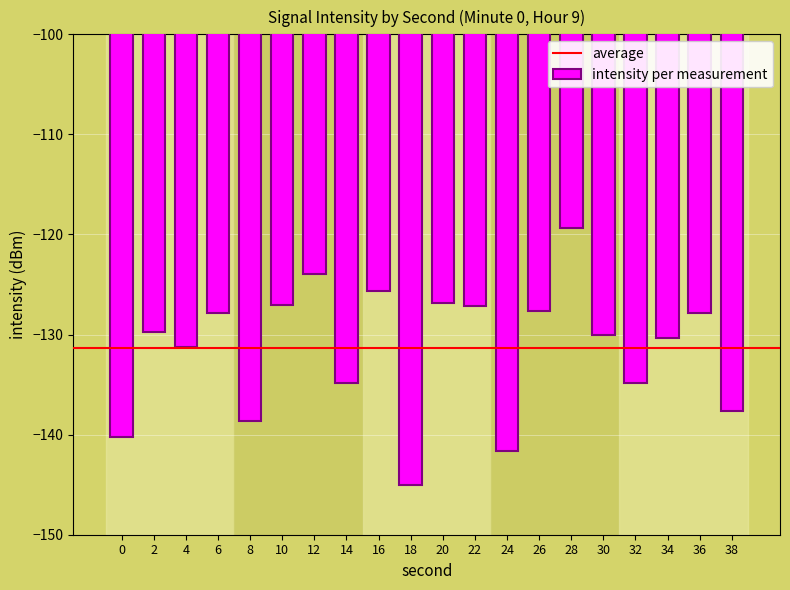

What is the difference between the values at 4 and 8?

7.4